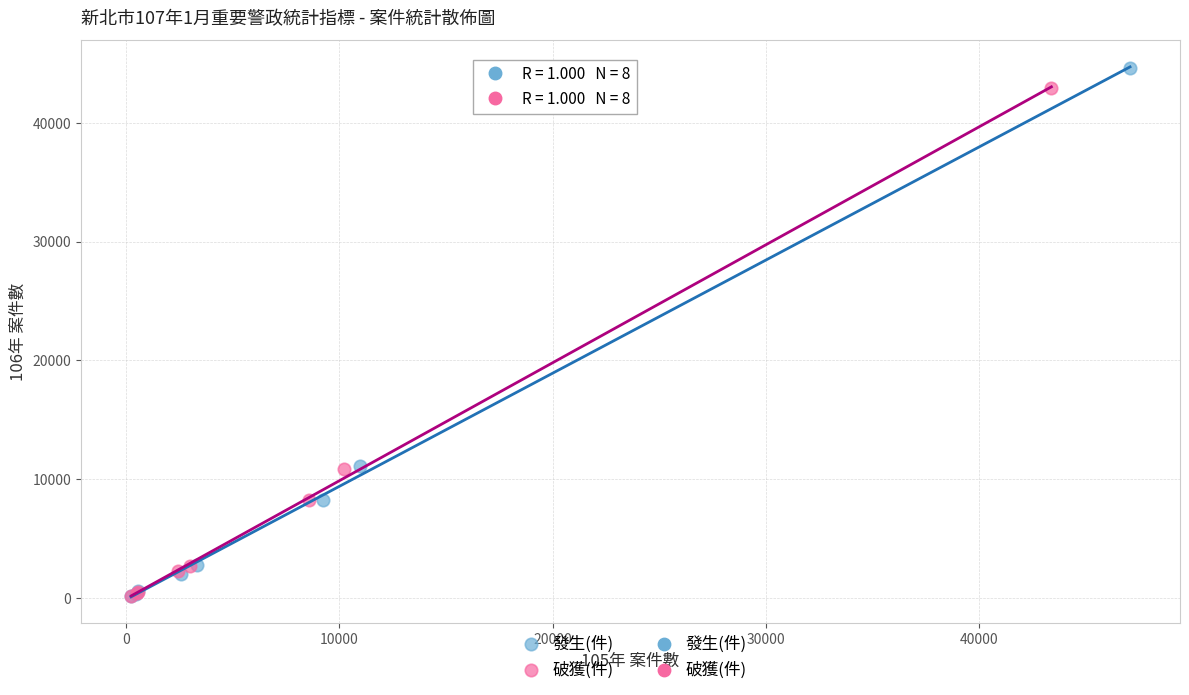

Which series has the widest spread of Y values?

發生(件)